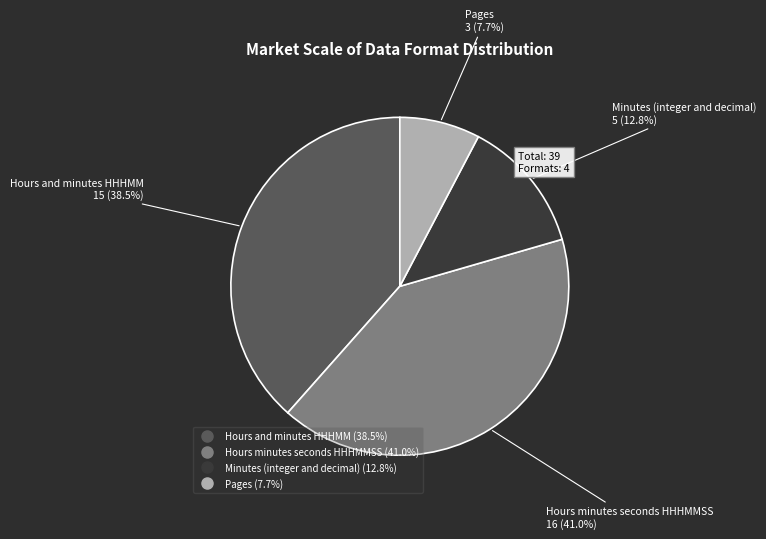

What is the smallest slice in the pie chart?

Pages